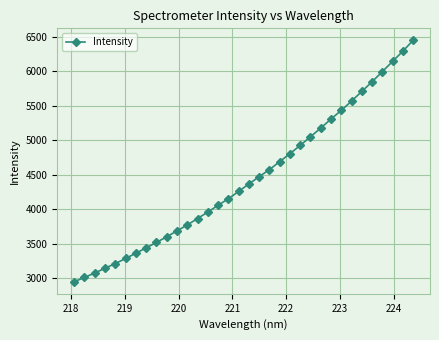

How many lines are shown in the chart?

1